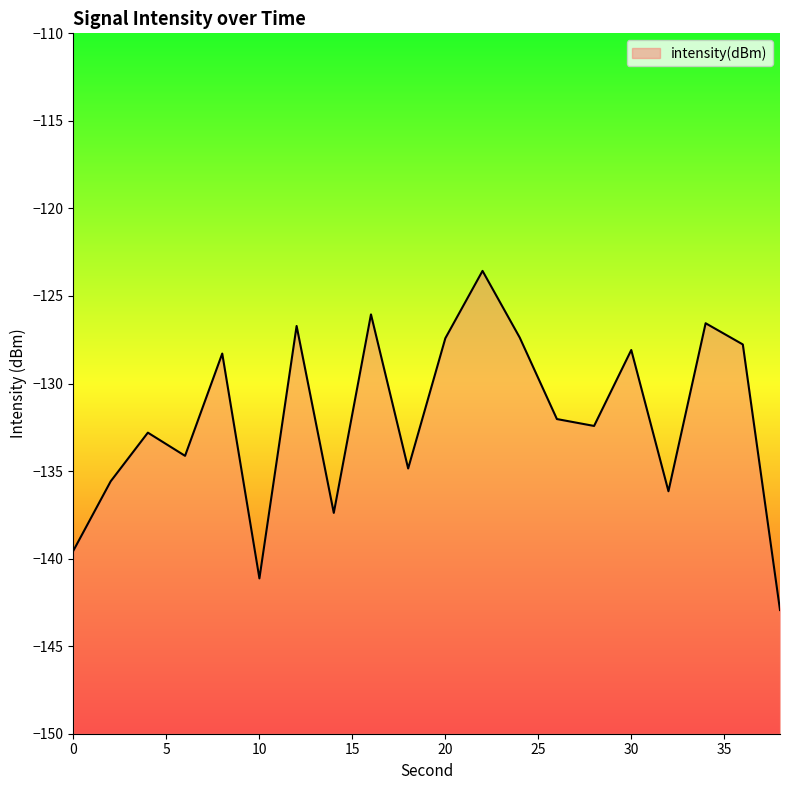

Which has a higher value, 28 or 4?

28